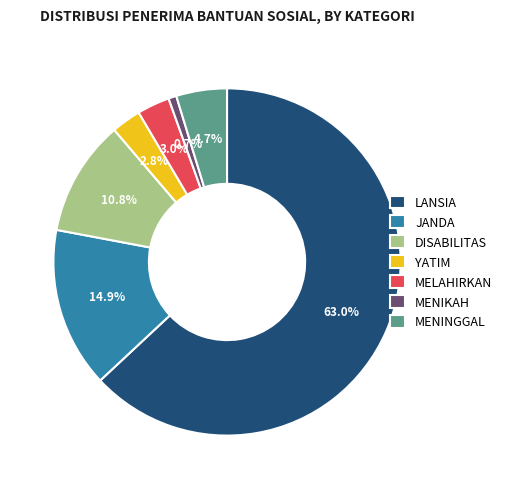

Does LANSIA represent more than half of the total?

Yes